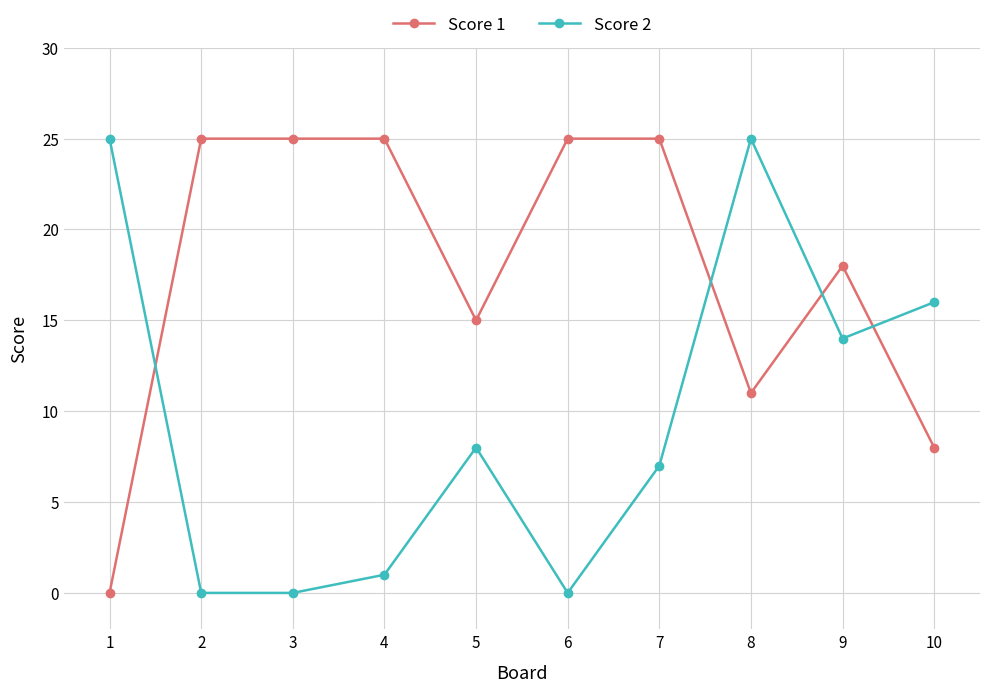

Reading left to right, list all the values displayed in this chart.

Score 1: 1=0	2=25	3=25	4=25	5=15	6=25	7=25	8=11	9=18	10=8
Score 2: 1=25	2=0	3=0	4=1	5=8	6=0	7=7	8=25	9=14	10=16